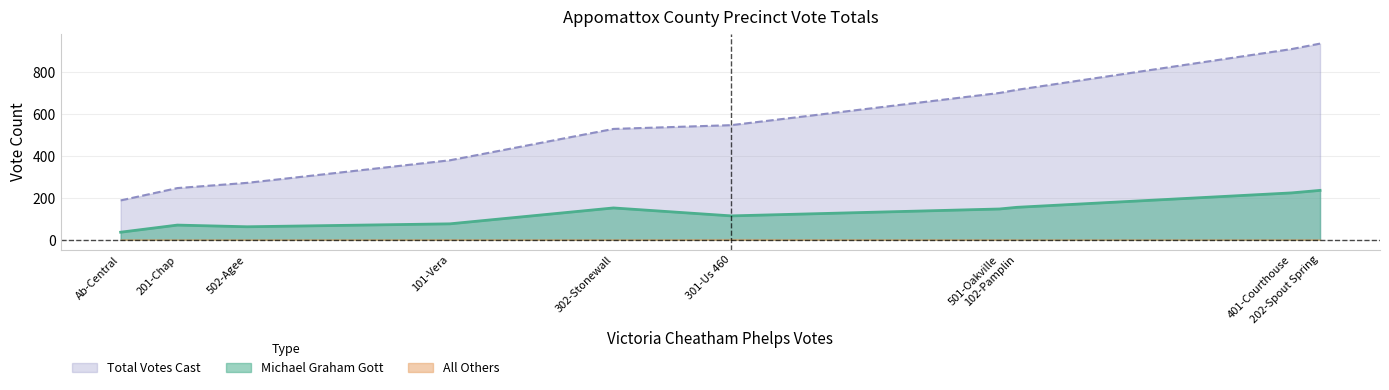

True or false: Victoria Cheatham Phelps has a value of 1177 at 401-Courthouse.

False